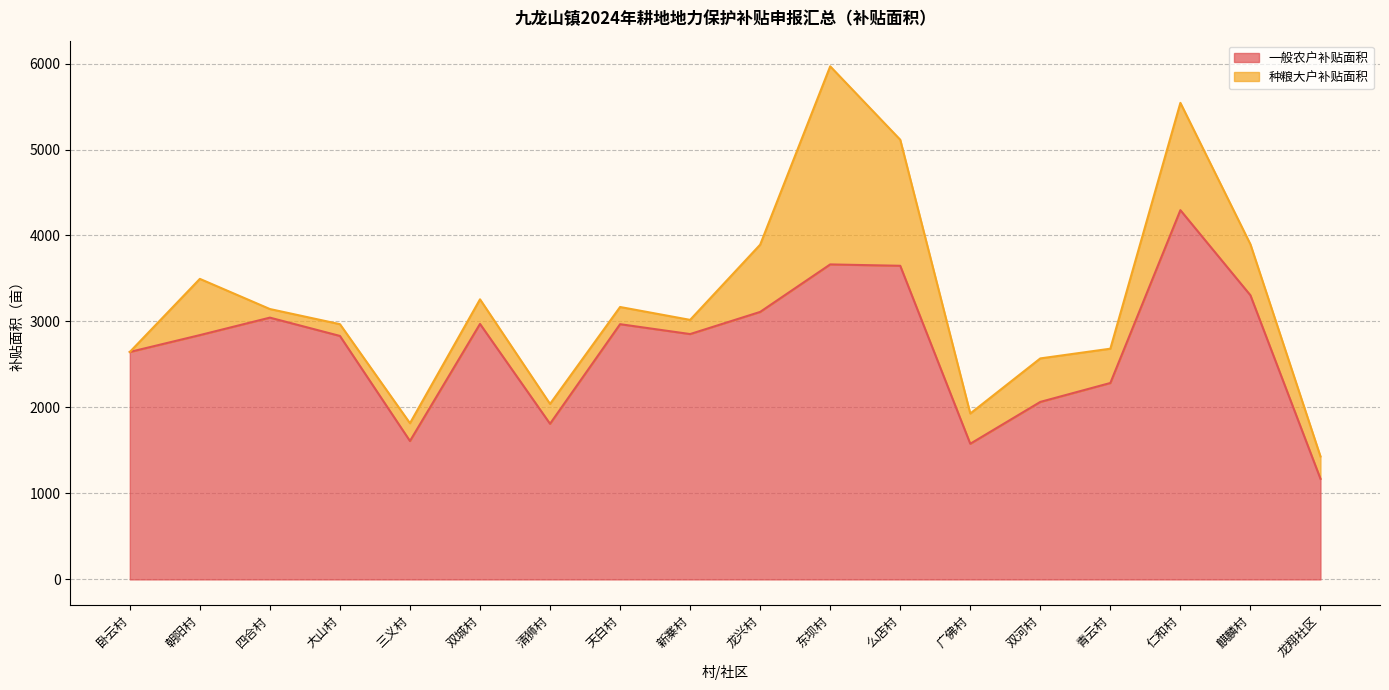

True or false: the data shows 3111.2 at 龙兴村.

True